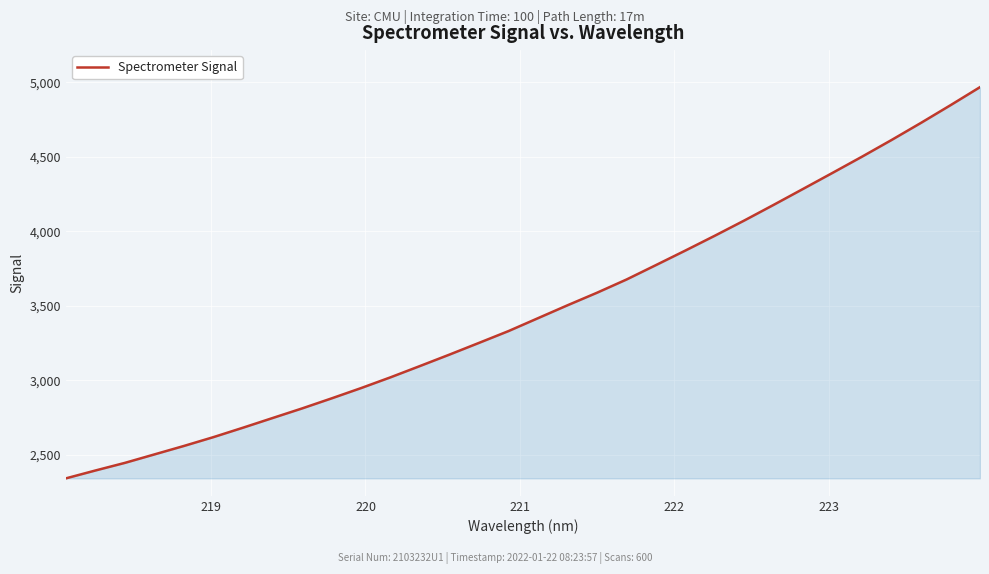

What is the minimum value shown in the chart?

2343.2